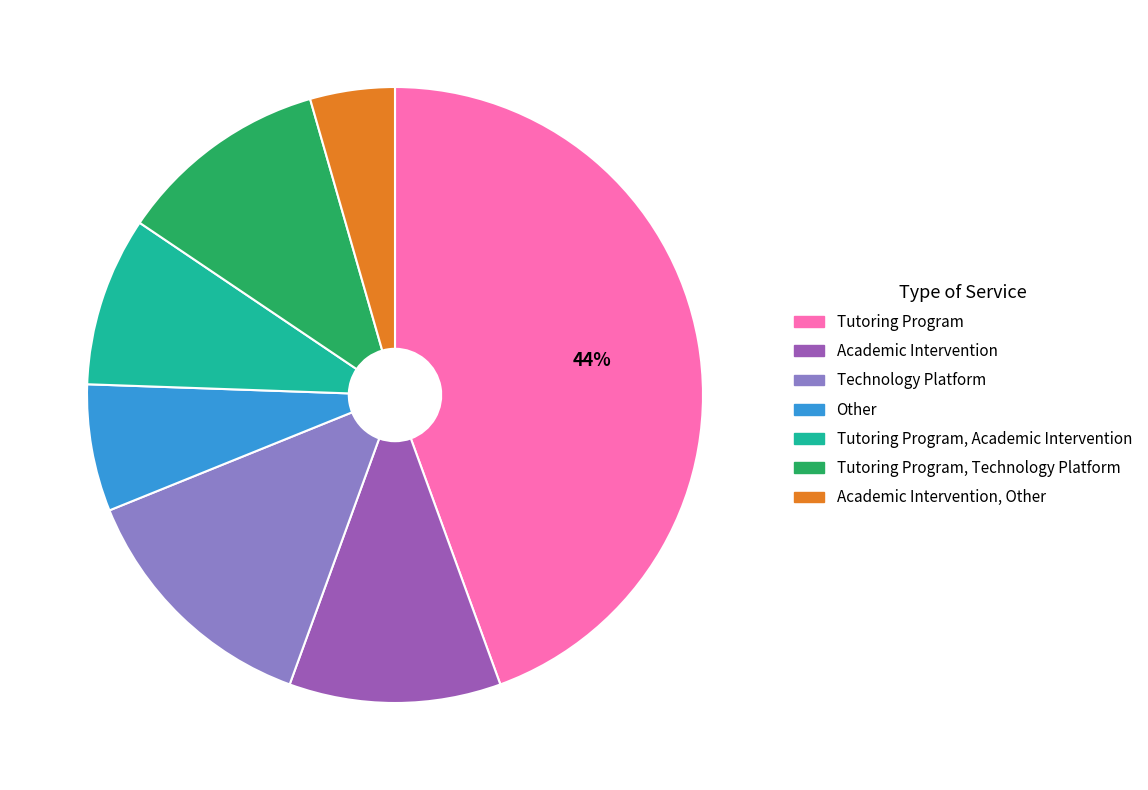

Is there any slice that represents more than half of the pie?

No